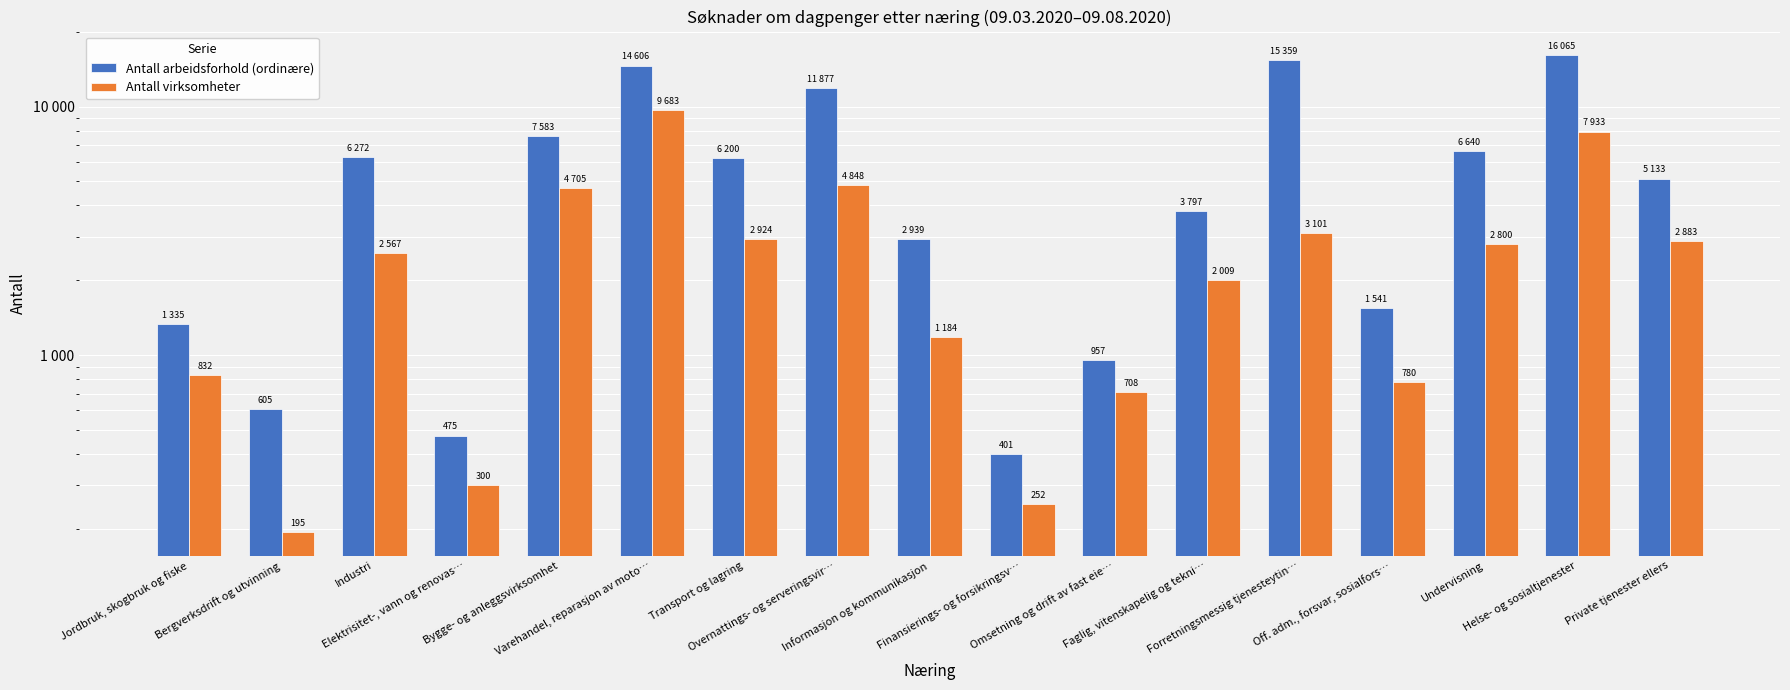

How many data points in Antall virksomheter are less than 2567?

8